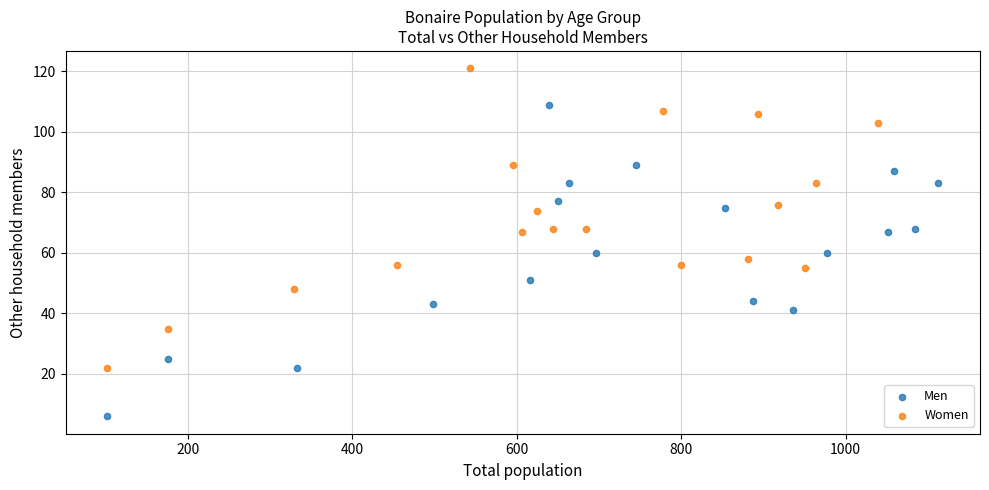

Which series reaches the minimum Y coordinate?

Men